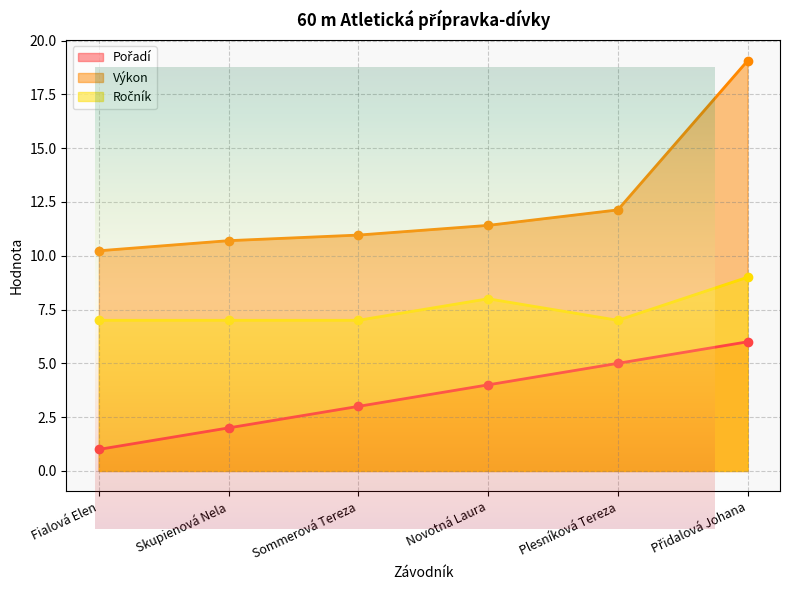

True or false: Výkon and Pořadí cross at least once.

False